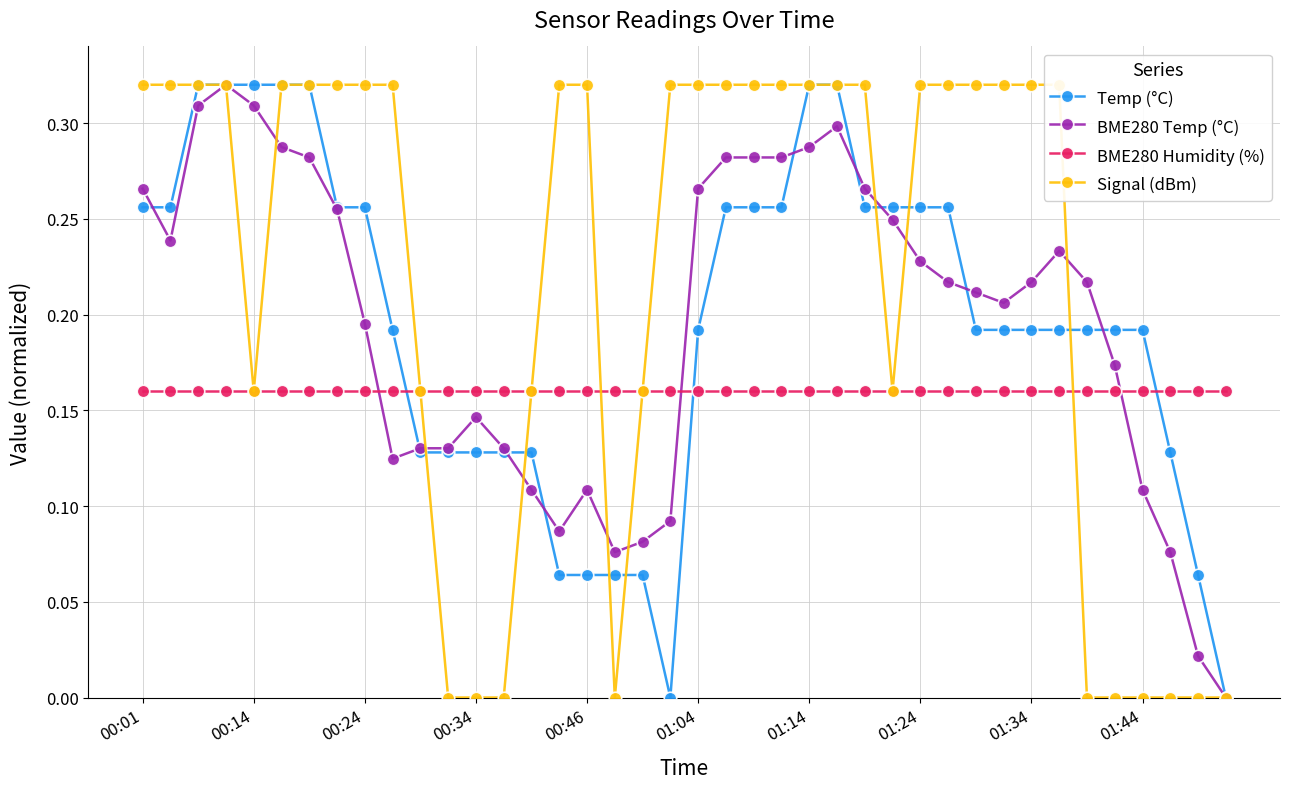

Is it true that Temp (°C) equals 0.5 at 00:14?

False